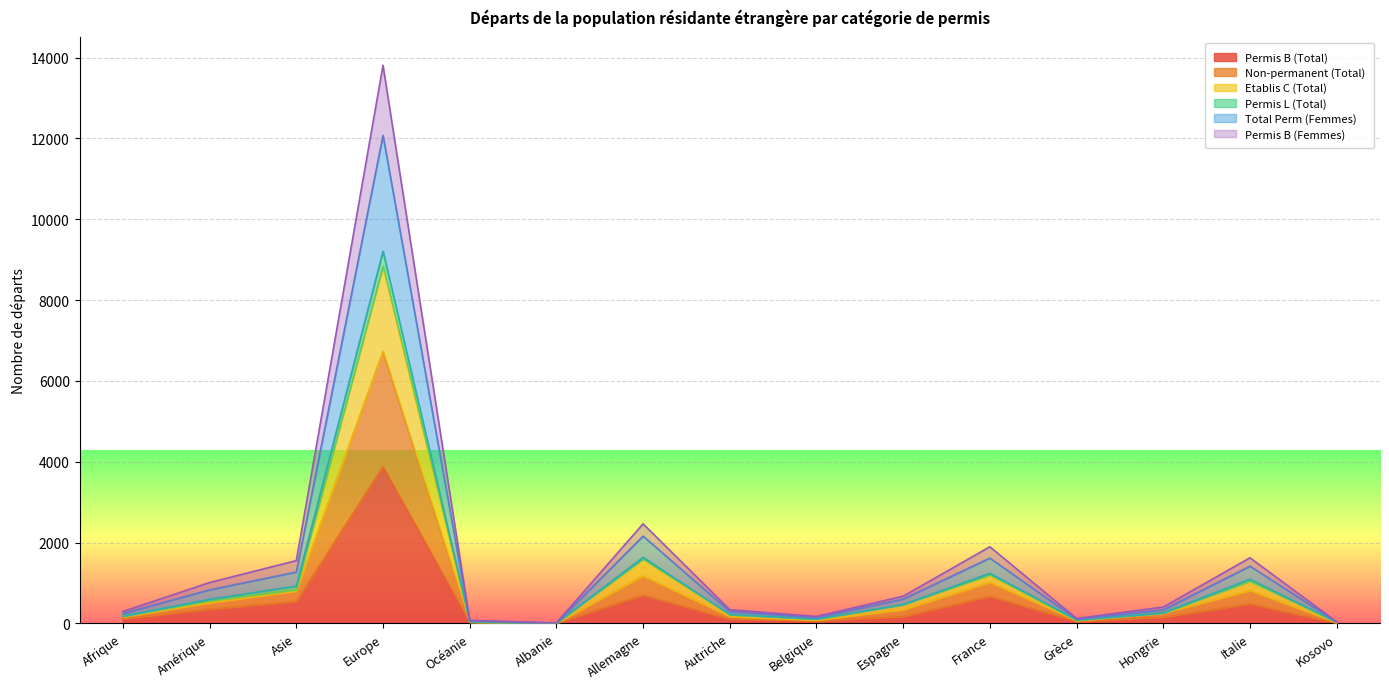

Does the chart display data point markers on the line(s)?

No